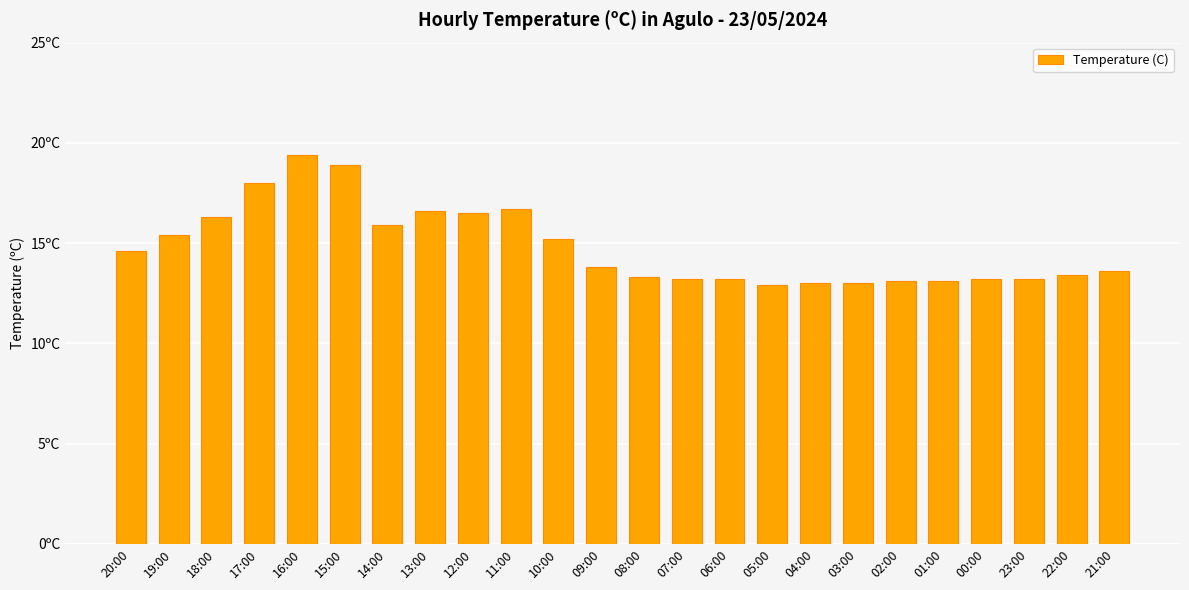

What is the sum of the values at 21:00 and 12:00?

30.1